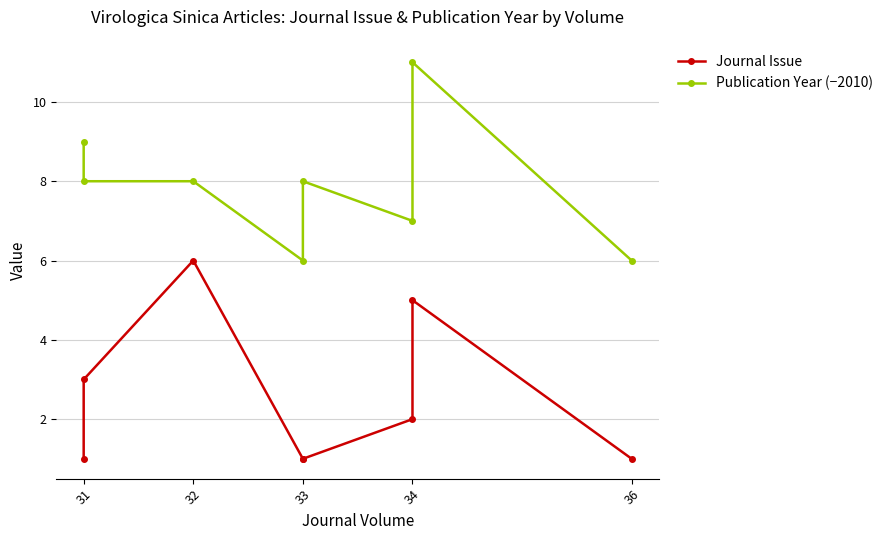

True or false: Journal Issue and Publication Year (−2010) intersect in this chart.

False